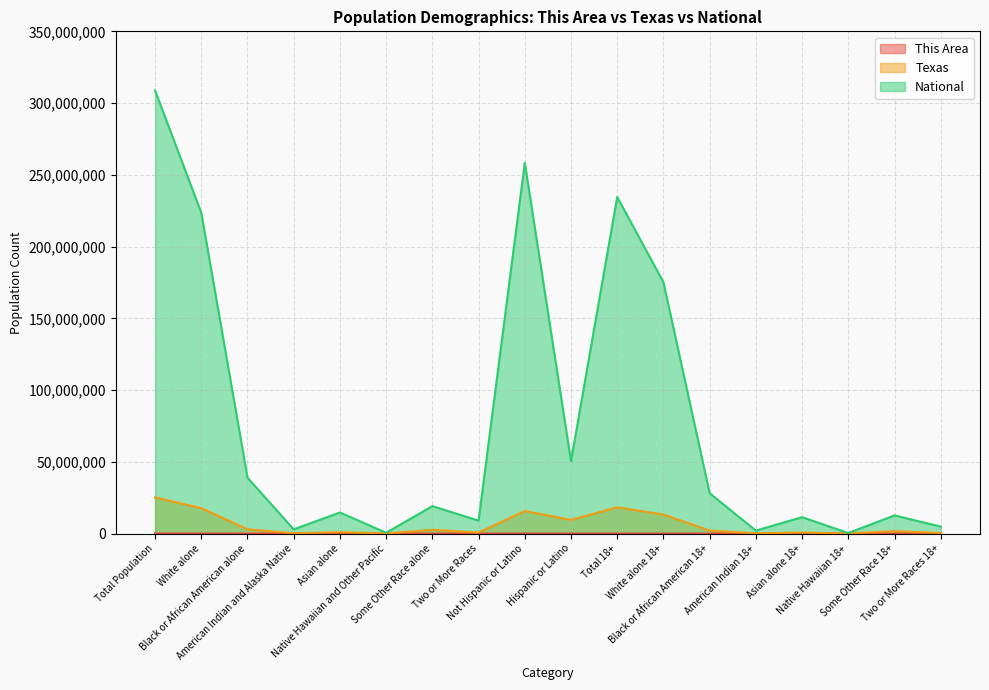

What is the highest value of the National series?

308745538